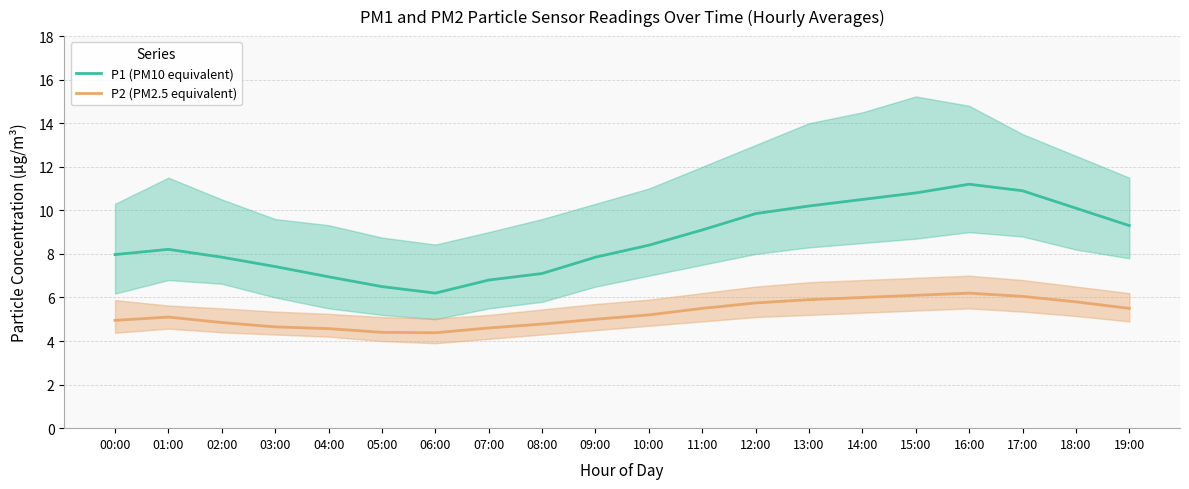

True or false: P1 (PM10 equivalent) and P2 (PM2.5 equivalent) intersect in this chart.

False